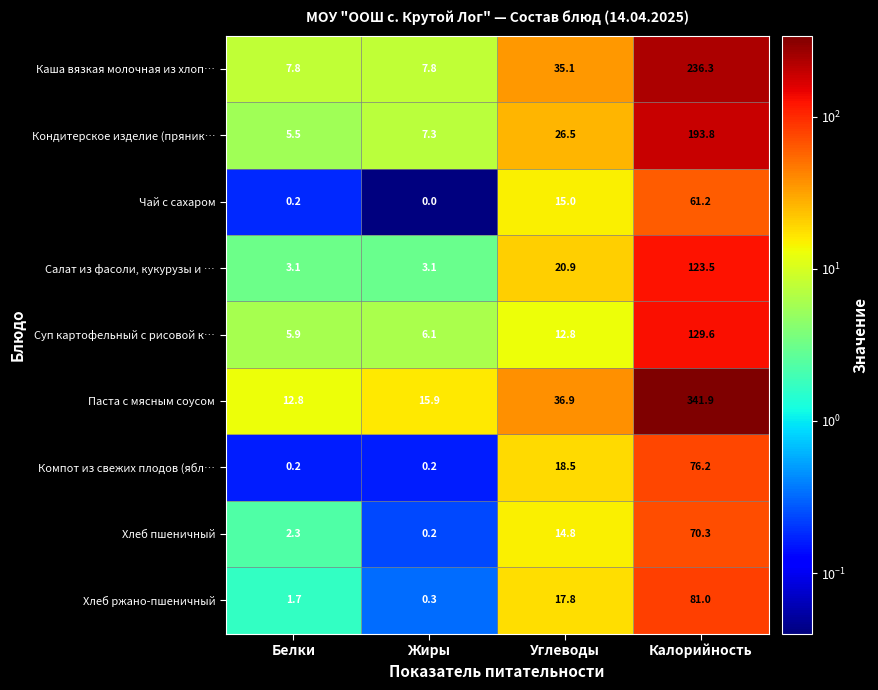

What is the difference between the highest and lowest values at Углеводы?

24.1